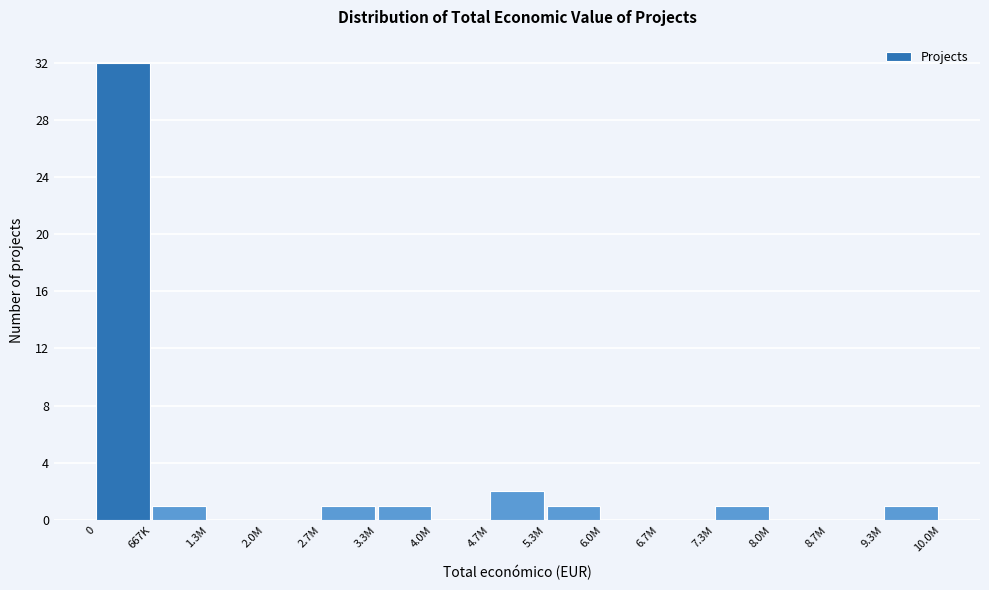

Reading left to right, transcribe all the data shown in this chart.

0=32	667K=1	1.3M=0	2.0M=0	2.7M=1	3.3M=1	4.0M=0	4.7M=2	5.3M=1	6.0M=0	6.7M=0	7.3M=1	8.0M=0	8.7M=0	9.3M=1